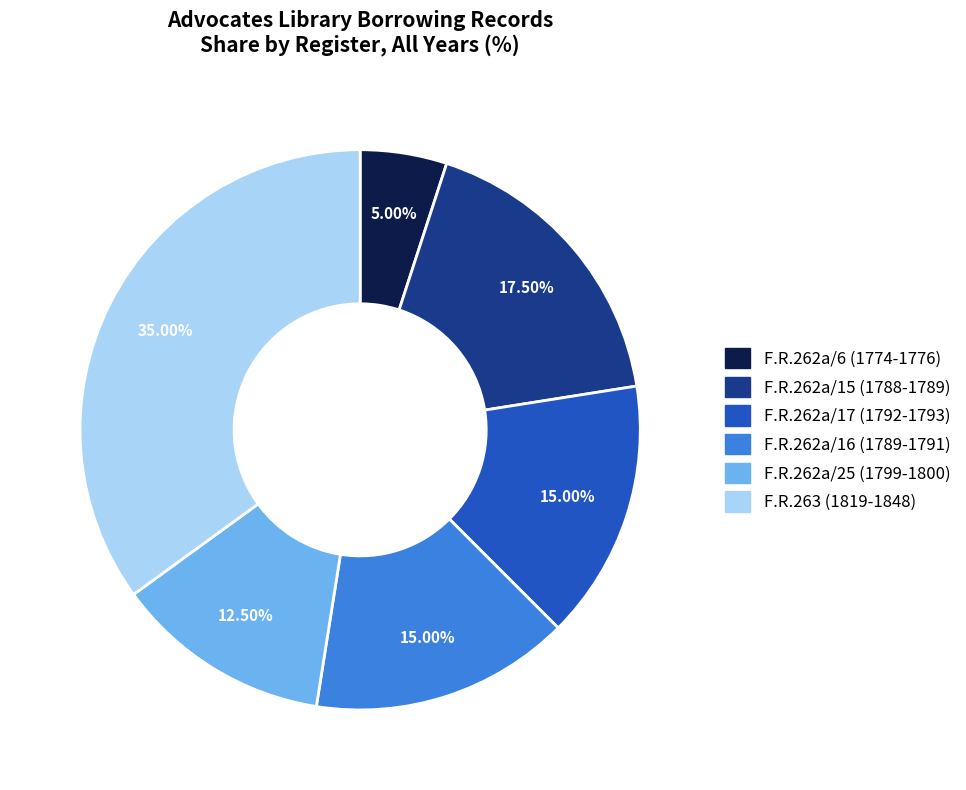

To the nearest percent, what is the average slice percentage?

17%